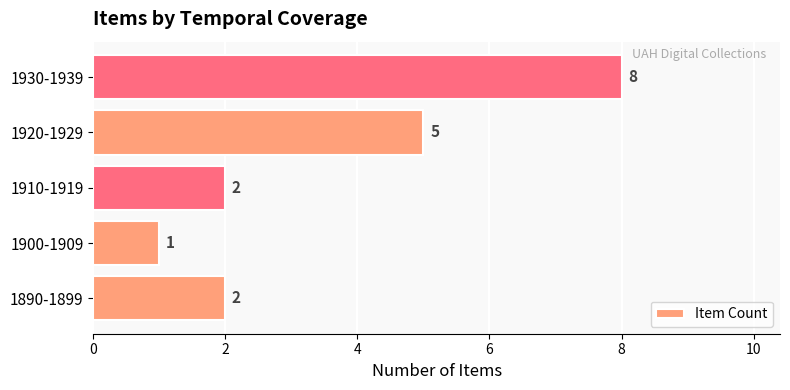

What is the change in value from 1890-1899 to 1920-1929?

+3